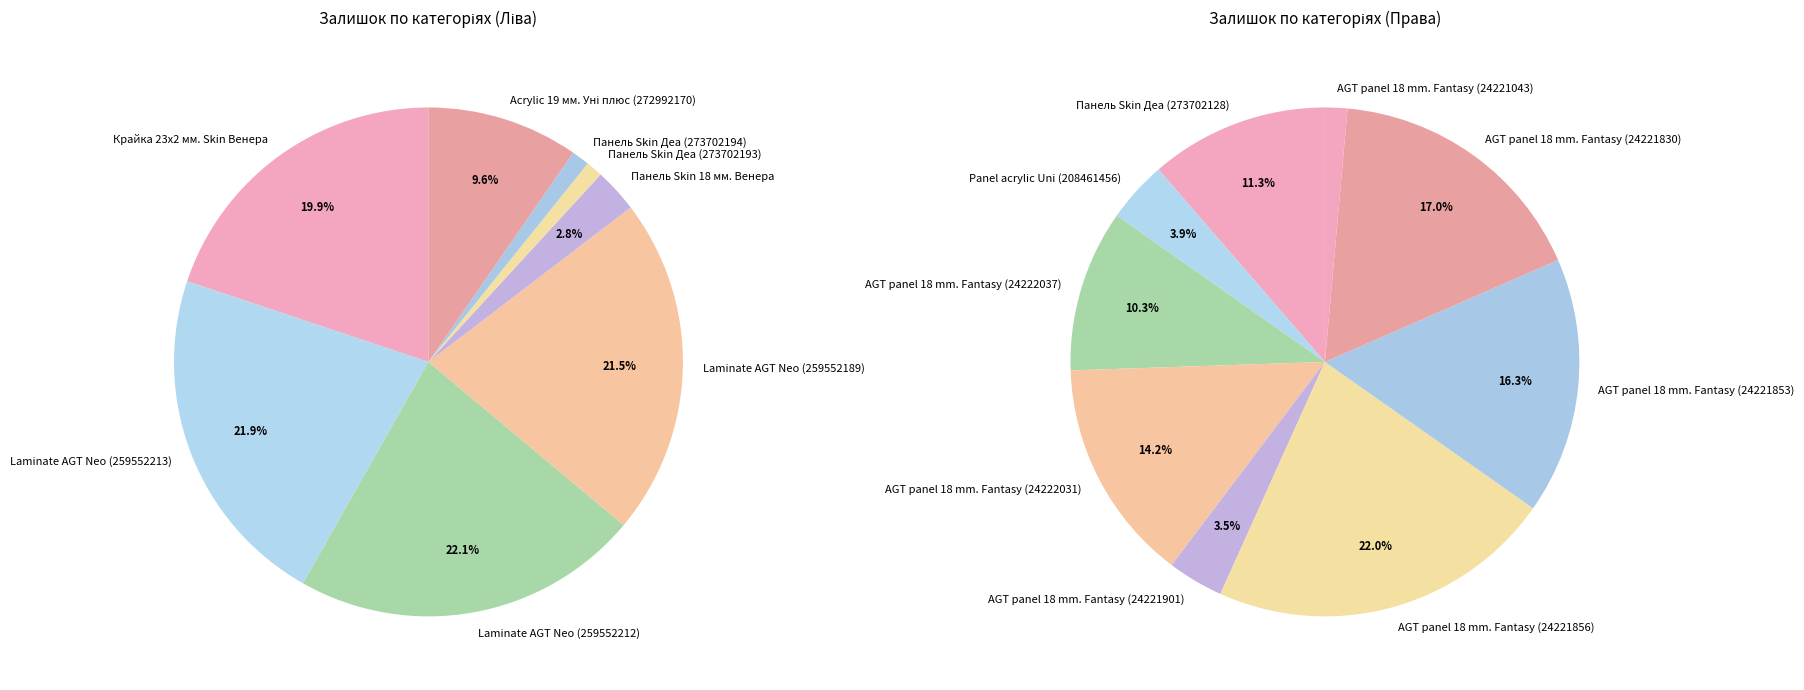

Which slice is the largest?

Laminate AGT Neo (259552212)